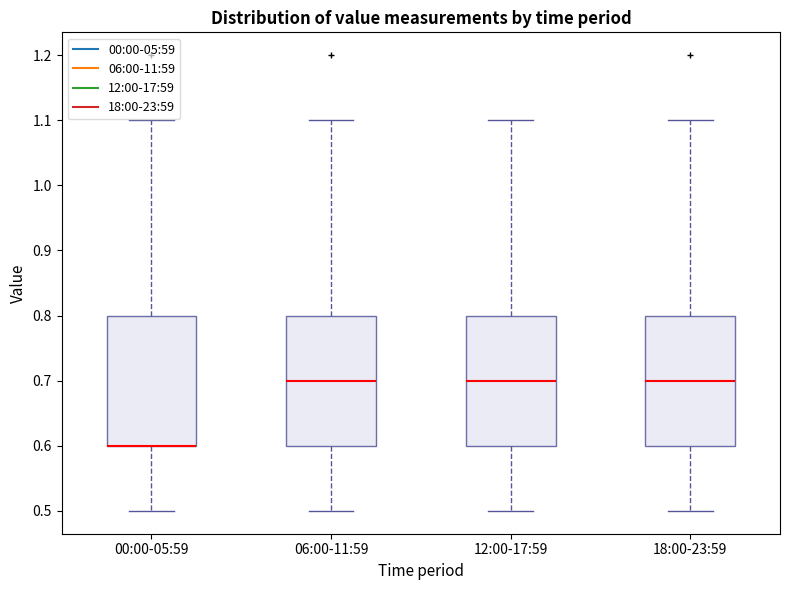

Where does the lower whisker of the box for 00:00-05:59 end on the y-axis? The values are not printed on the chart, so give them approximately, as read against the axis.

0.5